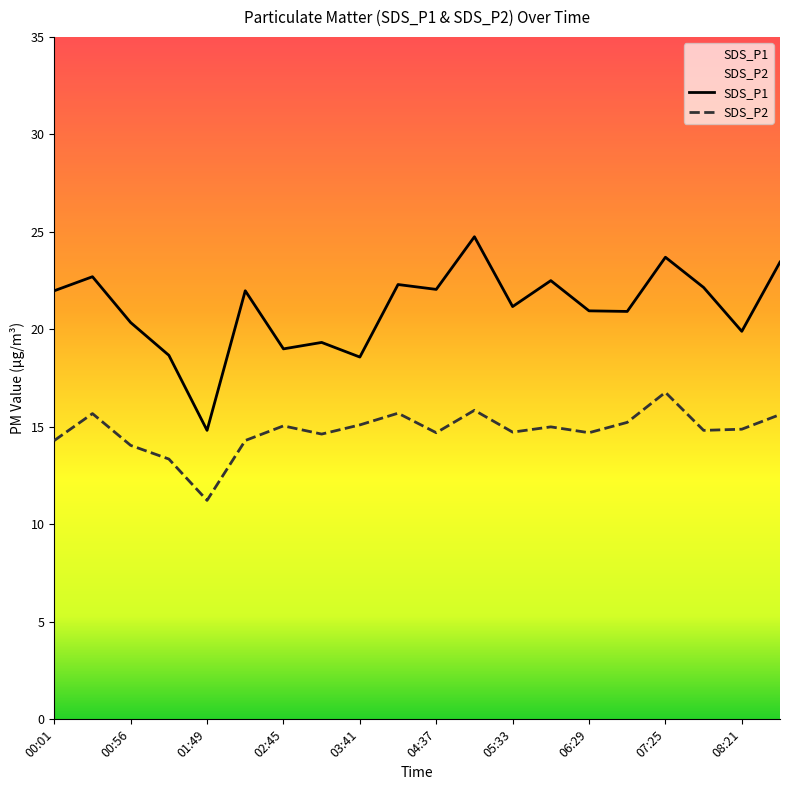

True or false: SDS_P1 and SDS_P2 cross at least once.

False